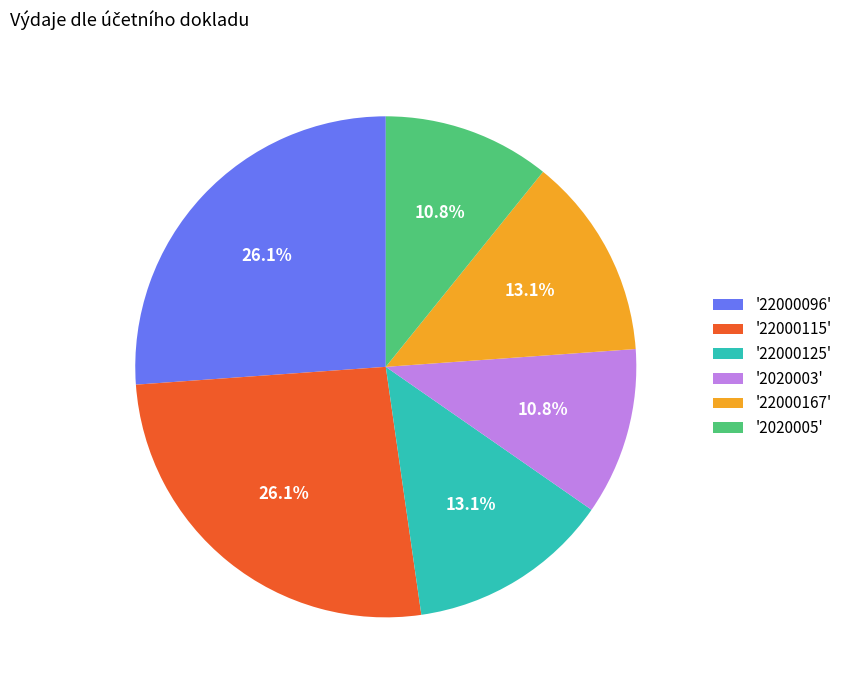

Combined, what portion of the pie is '2020003' and '2020005'?

21.6%